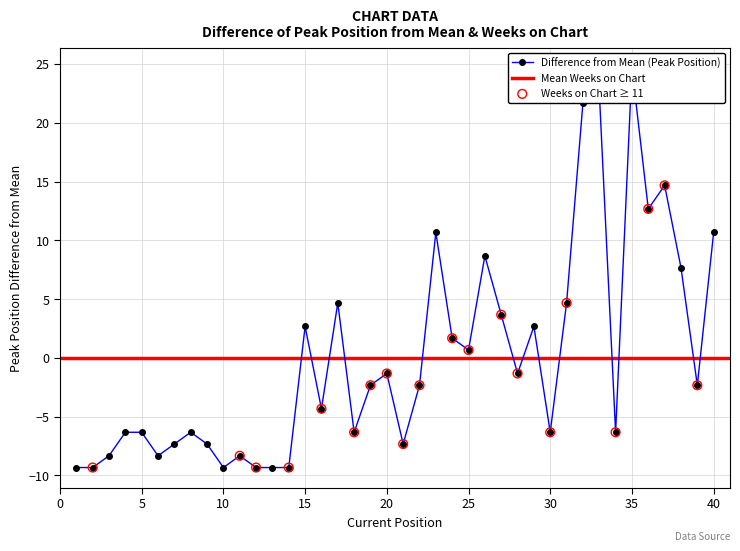

What is the change in value from 1 to 20?

+8.0